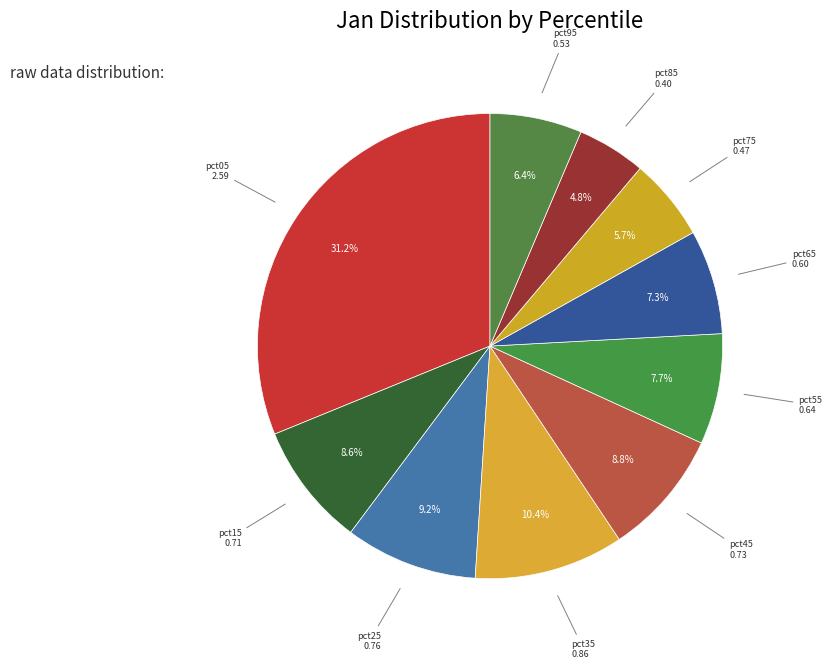

Does any single category account for the majority?

No